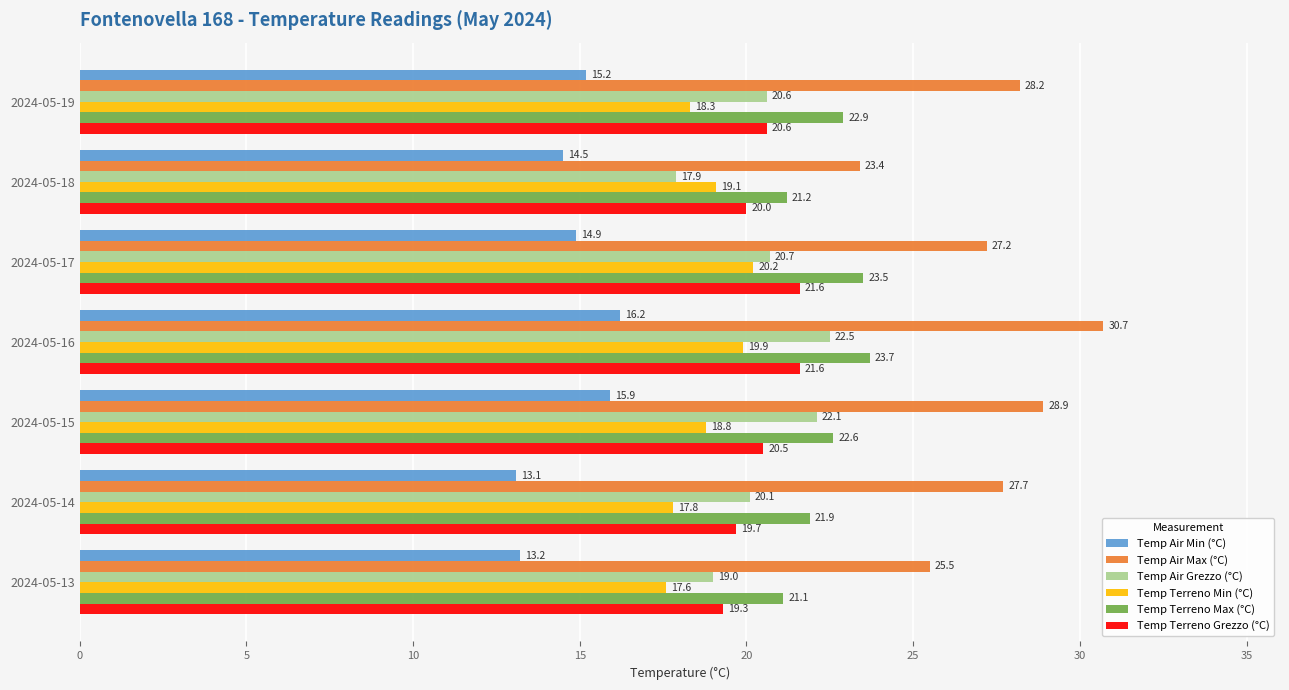

How many categories are shown in the chart?

7